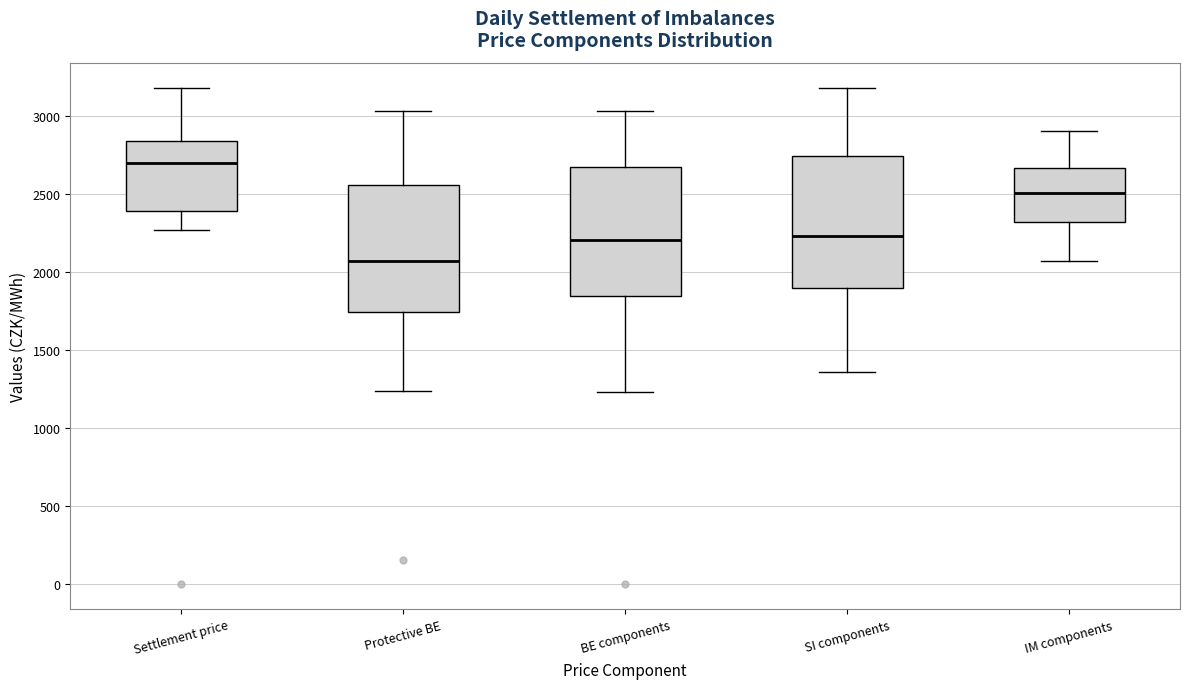

Reading left to right, transcribe this box plot: for each box, give where its median line is, the range the box spans, and where its two whiskers end, as read against the y-axis. The values are not printed on the chart, so give them approximately, as read against the axis.

Settlement price: median 2700, box 2400 to 2850, whiskers 2250 to 3200
Protective BE: median 2050, box 1750 to 2550, whiskers 1250 to 3050
BE components: median 2200, box 1850 to 2700, whiskers 1250 to 3050
SI components: median 2250, box 1900 to 2750, whiskers 1350 to 3200
IM components: median 2500, box 2300 to 2650, whiskers 2100 to 2900